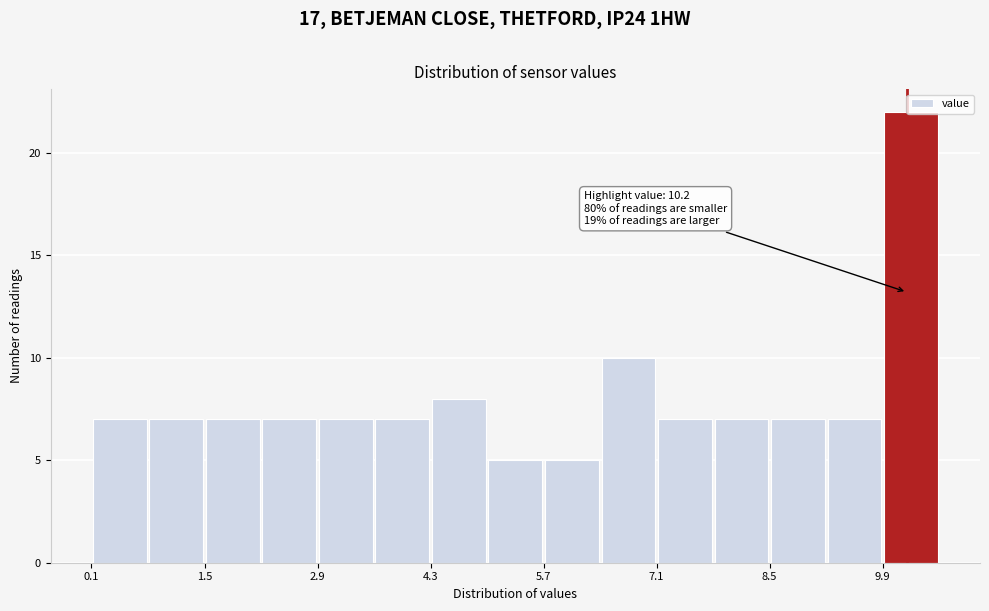

Read against the x-axis, roughly where is the centre of the tallest bar?

10.2